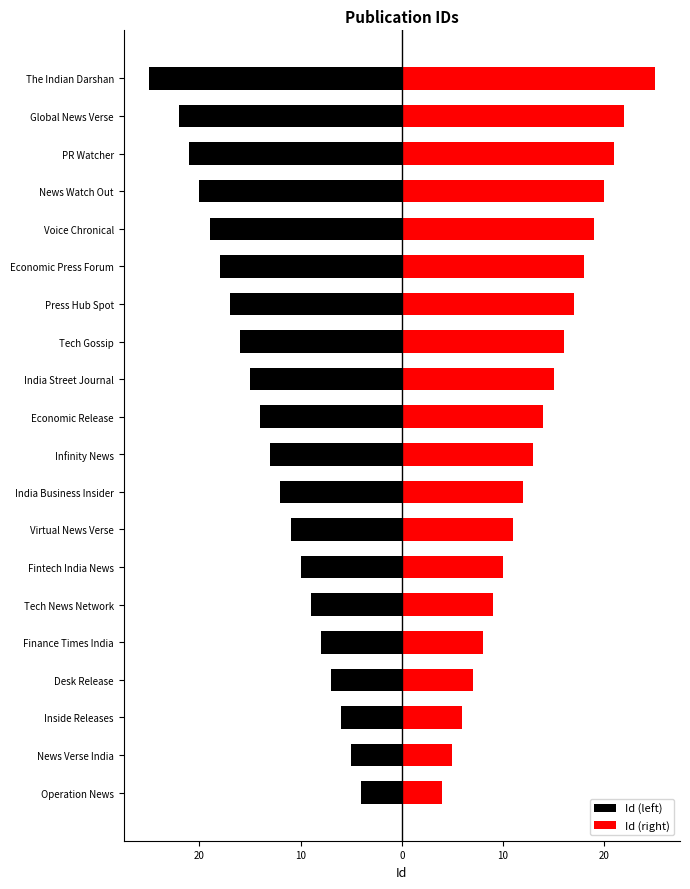

Reading left to right, extract all data points from this chart.

Id (left): -4	-5	-6	-7	-8	-9	-10	-11	-12	-13	-14	-15	-16	-17	-18	-19	-20	-21	-22	-25
Id (right): 4	5	6	7	8	9	10	11	12	13	14	15	16	17	18	19	20	21	22	25